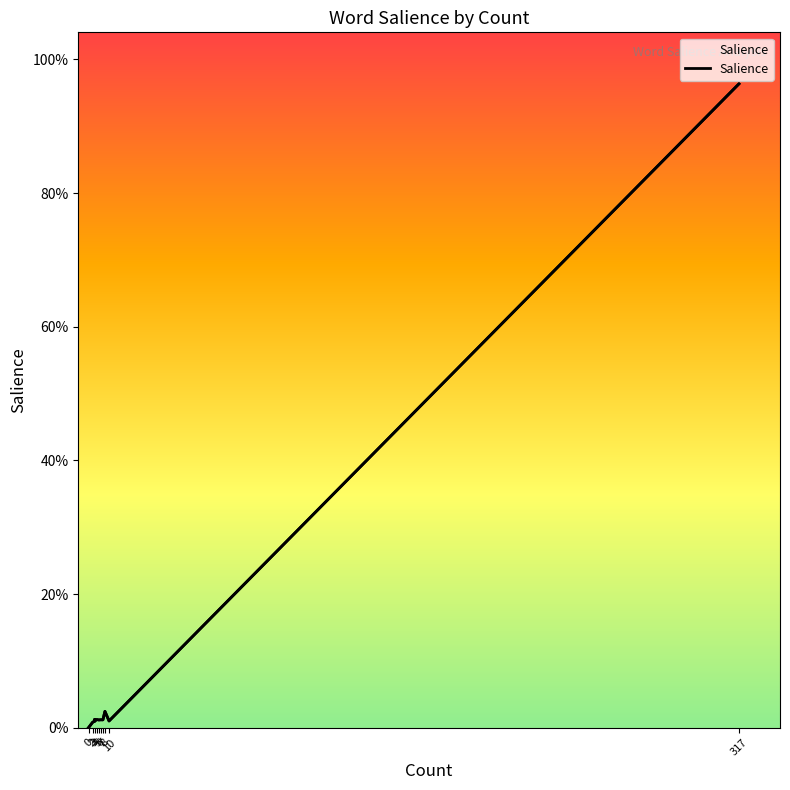

True or false: the data has more than 2 interior local peaks.

True